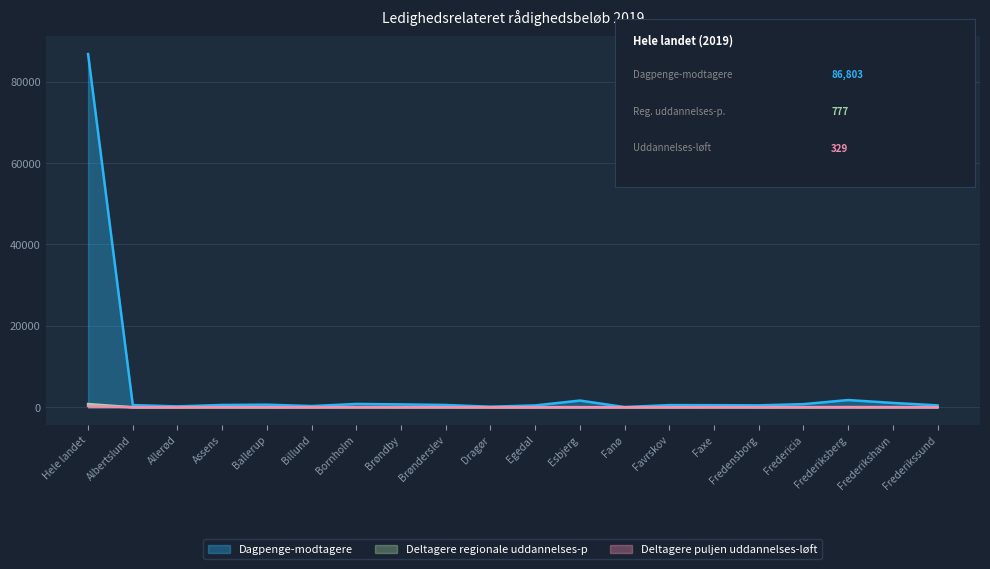

Is the value of Deltagere puljen uddannelses-løft at Hele landet greater than the value of Dagpenge-modtagere at Fredericia?

No